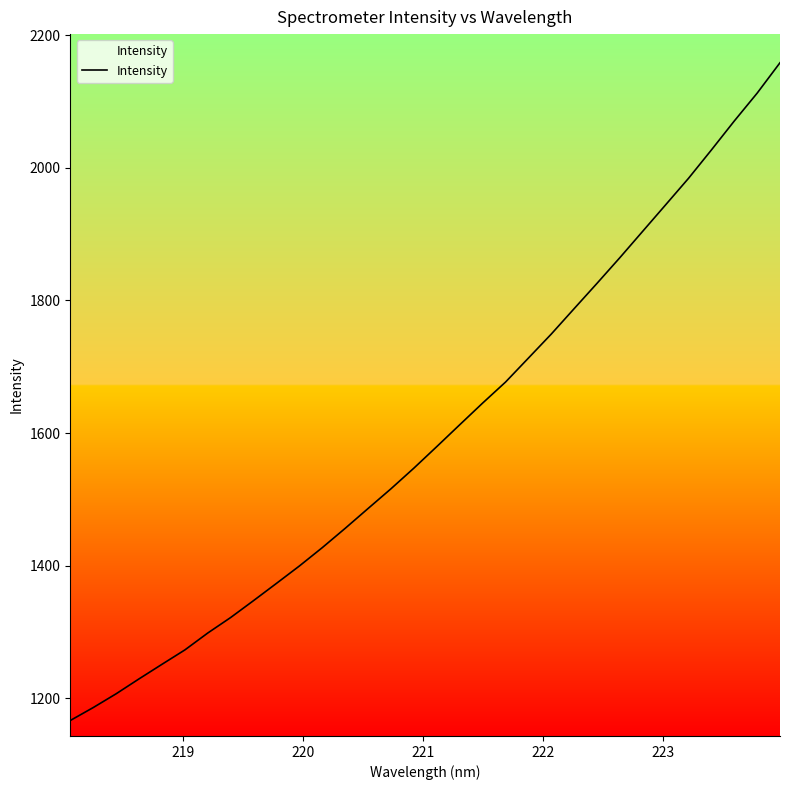

Reading right to left, what are all the values shown in this chart?

2158.6	2112.7	2070.7	2027.0	1984.3	1944.3	1904.5	1864.7	1825.9	1787.7	1749.3	1713.1	1676.9	1645.2	1612.5	1579.7	1547.2	1516.0	1486.3	1456.4	1427.2	1399.6	1373.3	1347.3	1321.8	1298.4	1272.9	1251.2	1229.2	1206.7	1185.9	1166.4